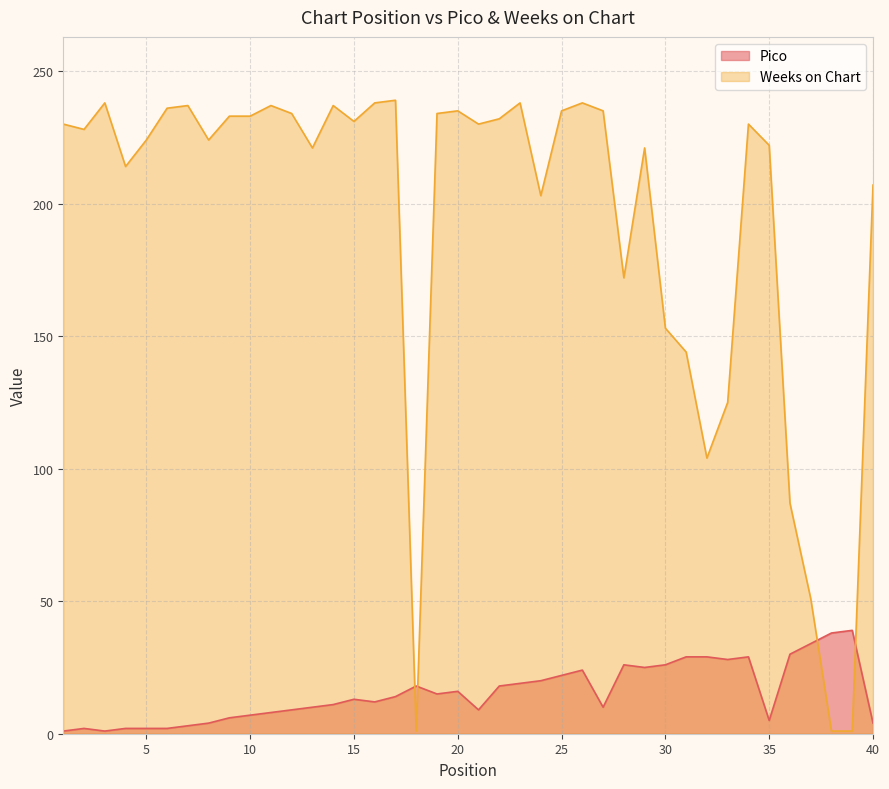

What is the total value across all series at 20?

251